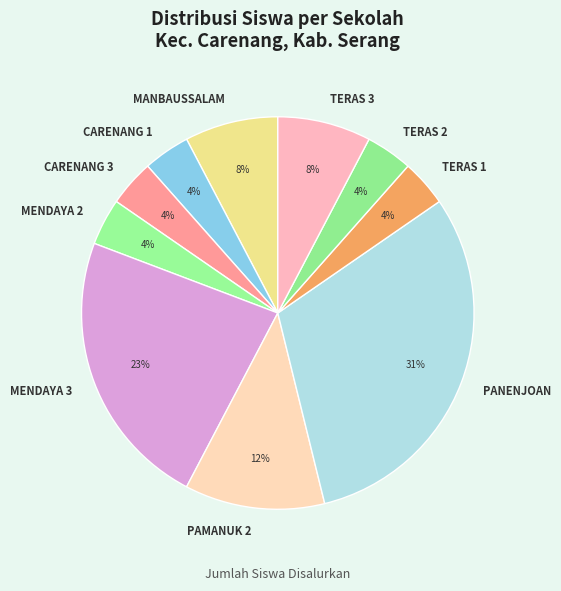

To the nearest percent, what percentage of the pie is CARENANG 1?

4%